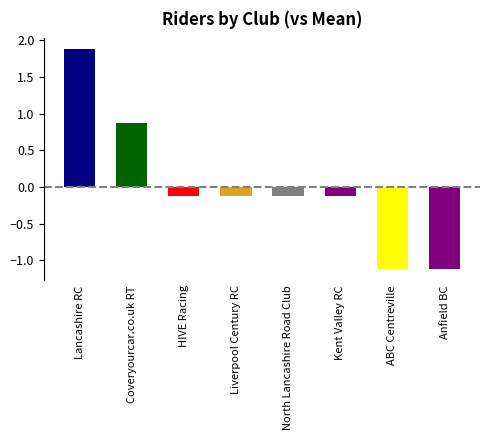

What value does the data have at Anfield BC?

-1.1